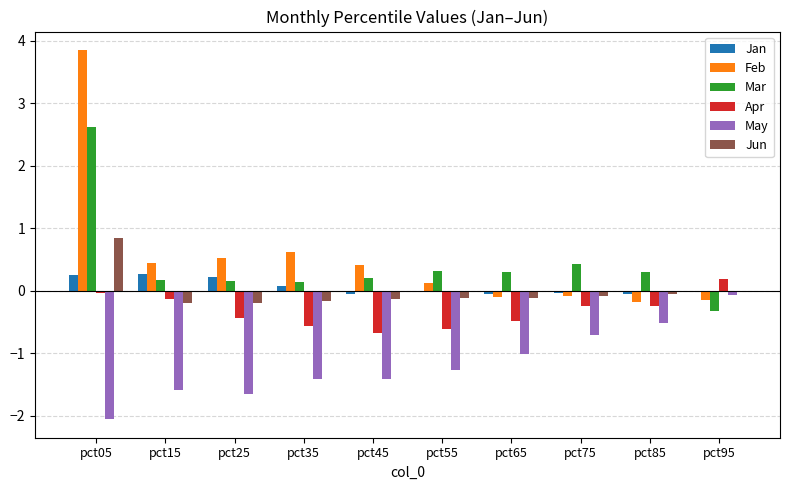

What is the average value of the Feb series?

0.5